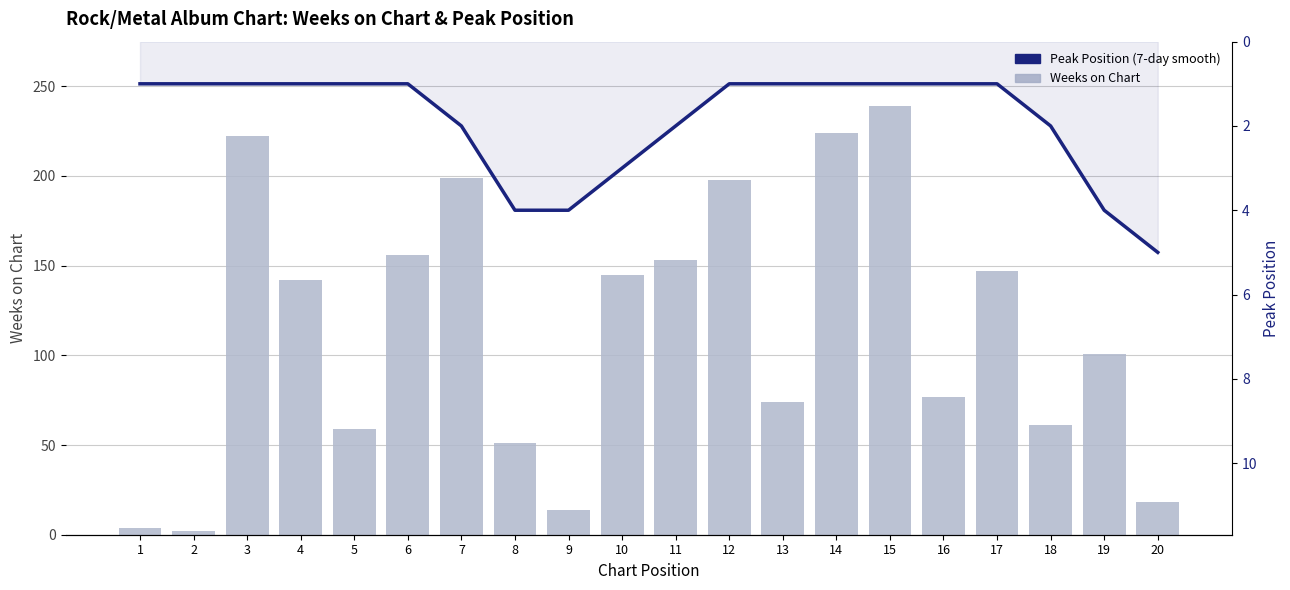

What is the total value across all series at 18?

63